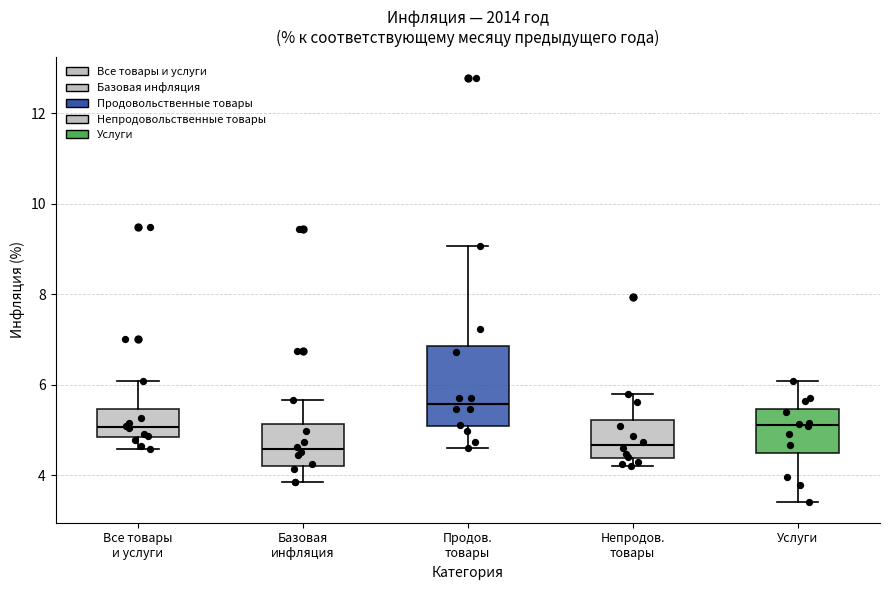

Where does the median line of the box for Все товары и услуги sit on the y-axis? The values are not printed on the chart, so give them approximately, as read against the axis.

5.0